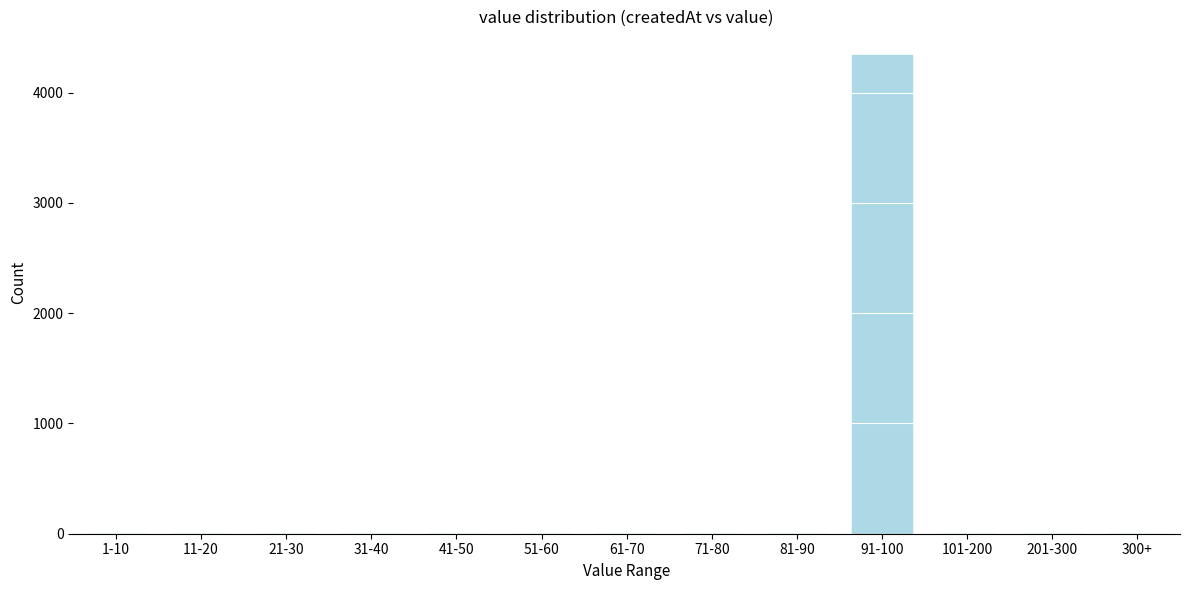

Reading left to right, list all the values displayed in this chart.

1-10=0	11-20=0	21-30=0	31-40=0	41-50=0	51-60=0	61-70=0	71-80=0	81-90=0	91-100=4340	101-200=0	201-300=0	300+=0